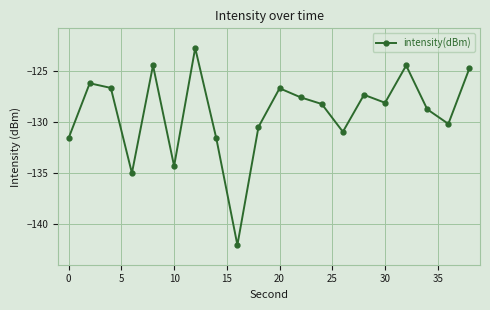

How many points are lower than both their immediate neighbors (excluding endpoints)?

6